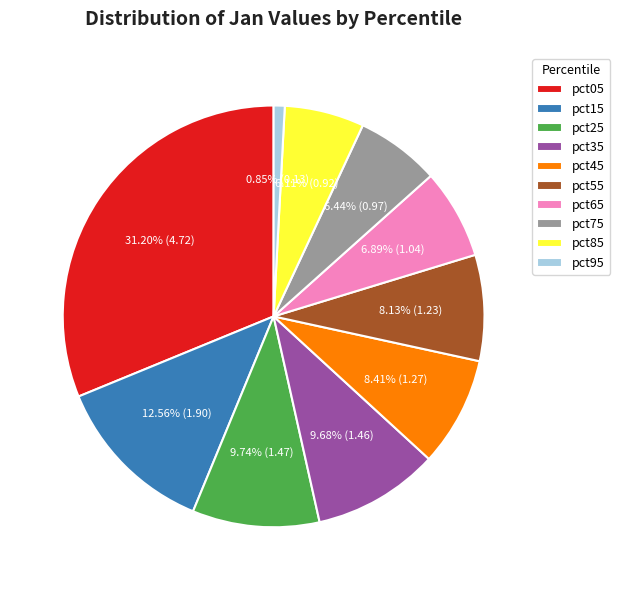

Approximately how many times larger is the value at pct65 compared to pct55?

0.8